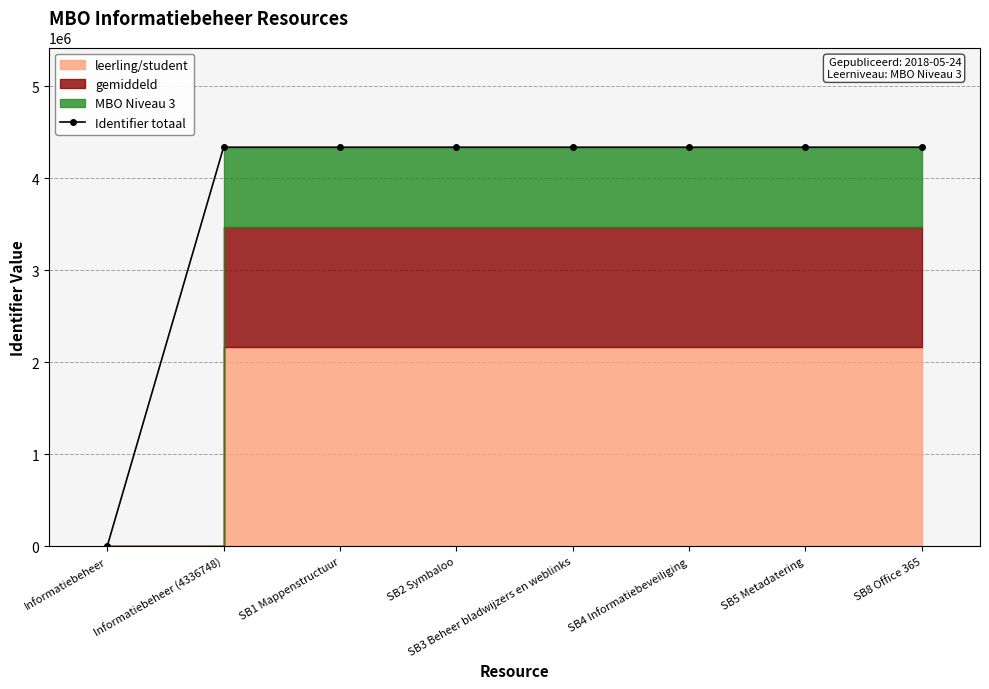

What is the change in value from Informatiebeheer to SB4 Informatiebeveiliging?

+4336760